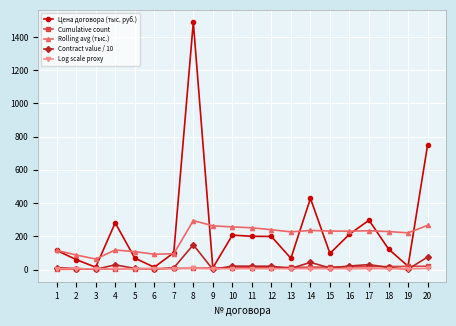

At how many categories does at least one series exceed 1461?

1